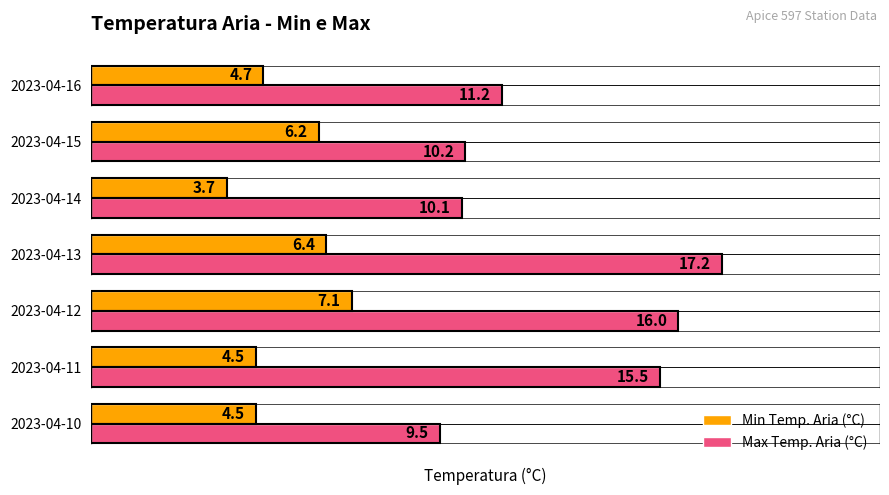

What is the sum of all Min Temp. Aria (°C) values?

37.1